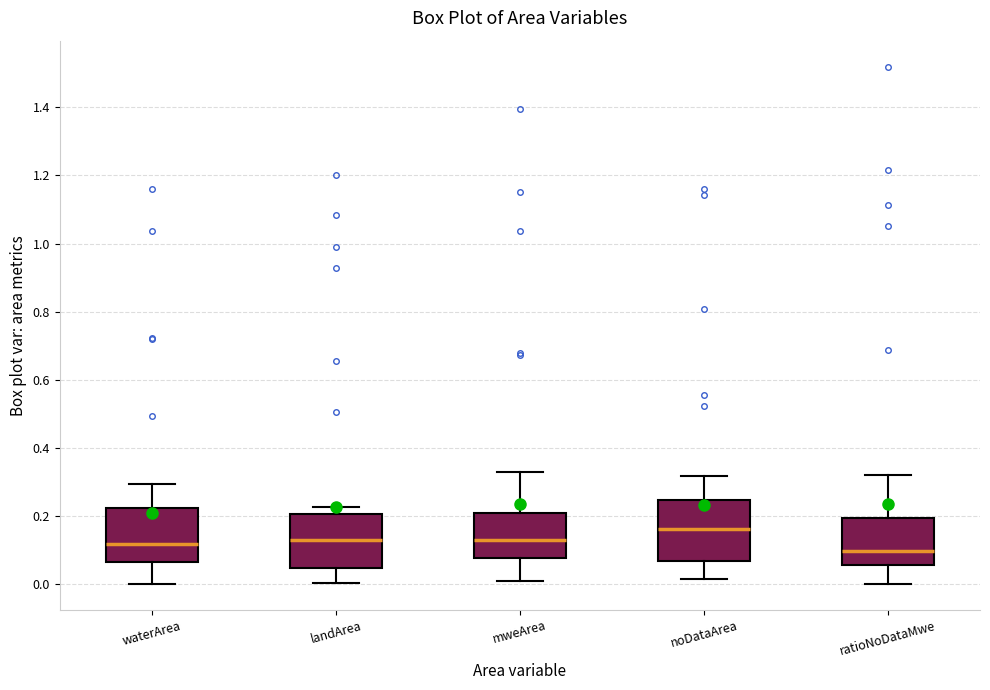

Reading left to right, read every box against the y-axis: the position of its median line, the range the box covers, and the ends of its whiskers. The values are not printed on the chart, so give them approximately, as read against the axis.

waterArea: median 0.12, box 0.06 to 0.22, whiskers 0.00 to 0.30
landArea: median 0.12, box 0.04 to 0.20, whiskers 0.00 to 0.22
mweArea: median 0.12, box 0.08 to 0.22, whiskers 0.02 to 0.32
noDataArea: median 0.16, box 0.06 to 0.24, whiskers 0.02 to 0.32
ratioNoDataMwe: median 0.10, box 0.06 to 0.20, whiskers 0.00 to 0.32